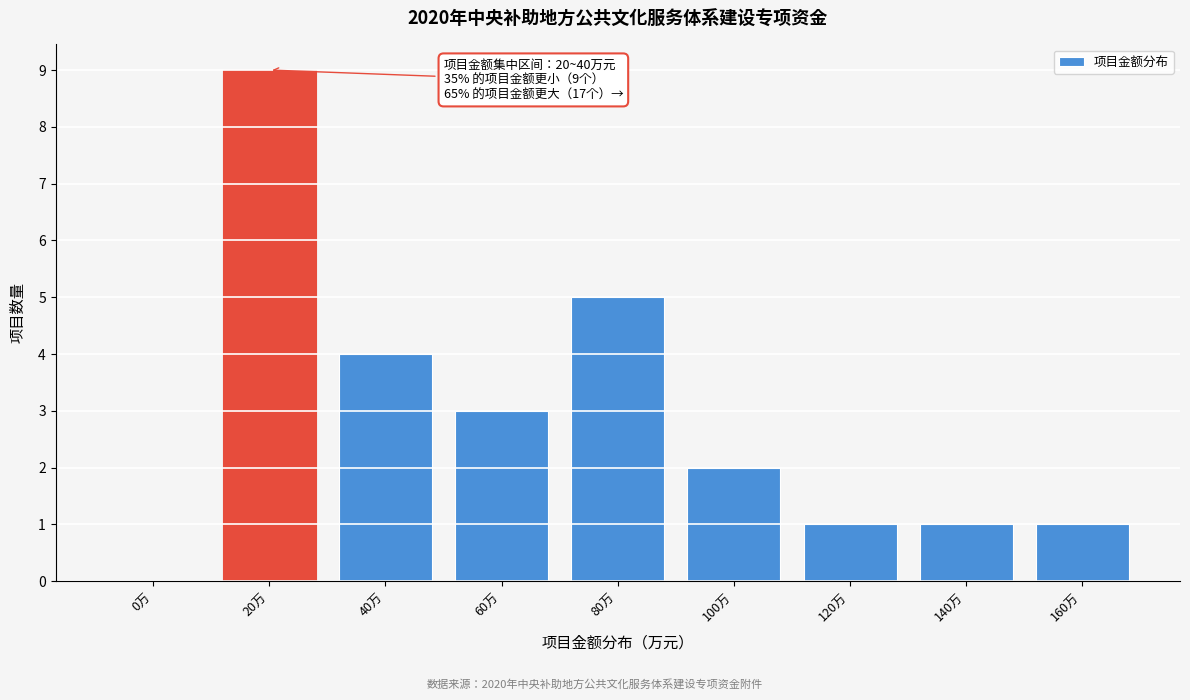

Reading left to right, transcribe all the data shown in this chart.

0万=0	20万=9	40万=4	60万=3	80万=5	100万=2	120万=1	140万=1	160万=1